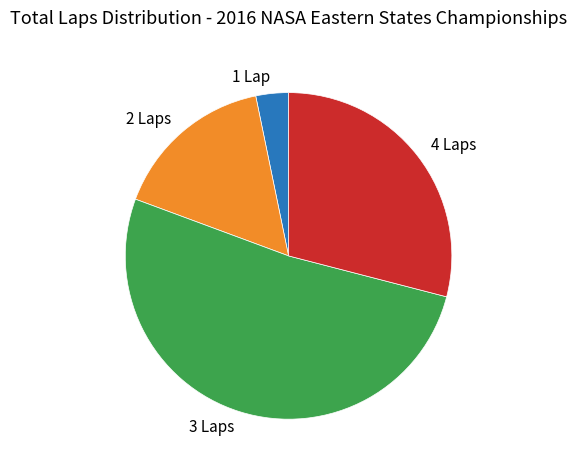

Combined, do 1 Lap and 3 Laps account for over 50%?

Yes